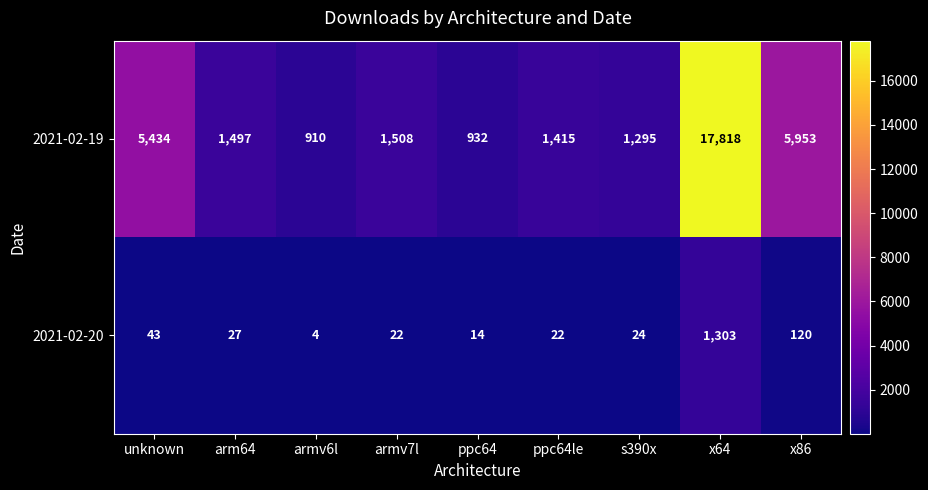

Which series changed the most between unknown and arm64?

2021-02-19